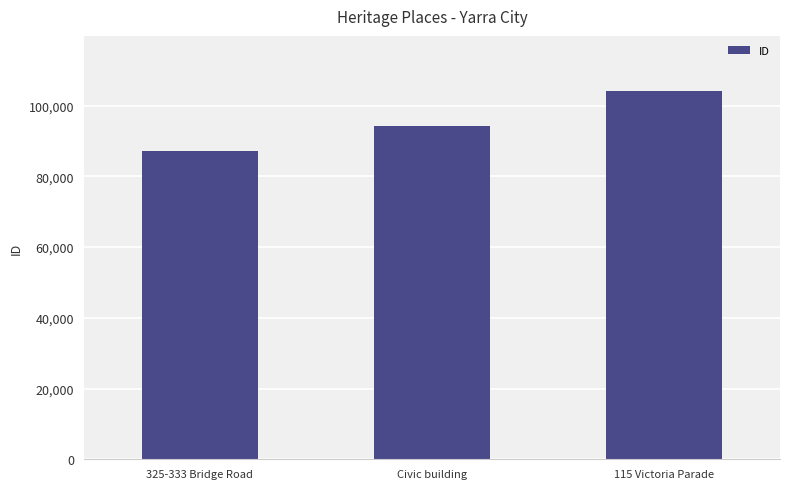

Are the bars grouped side by side (vs. stacked)?

No